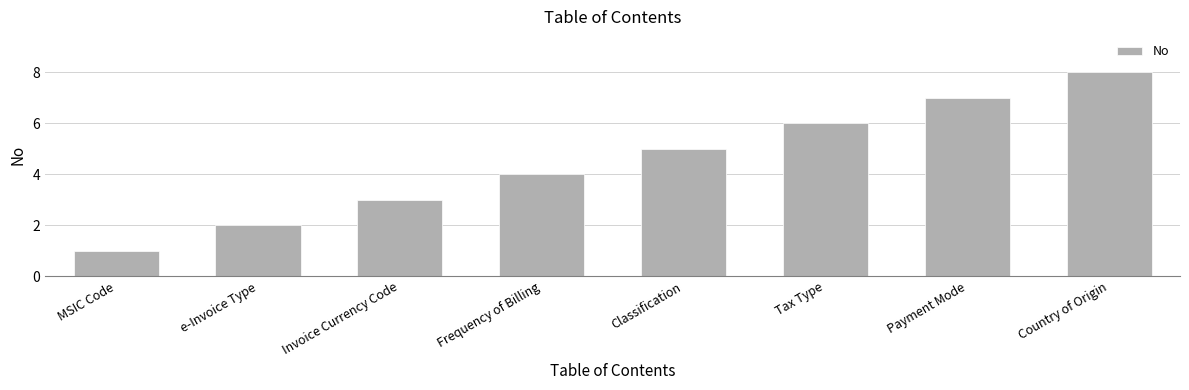

What is the minimum value shown in the chart?

1